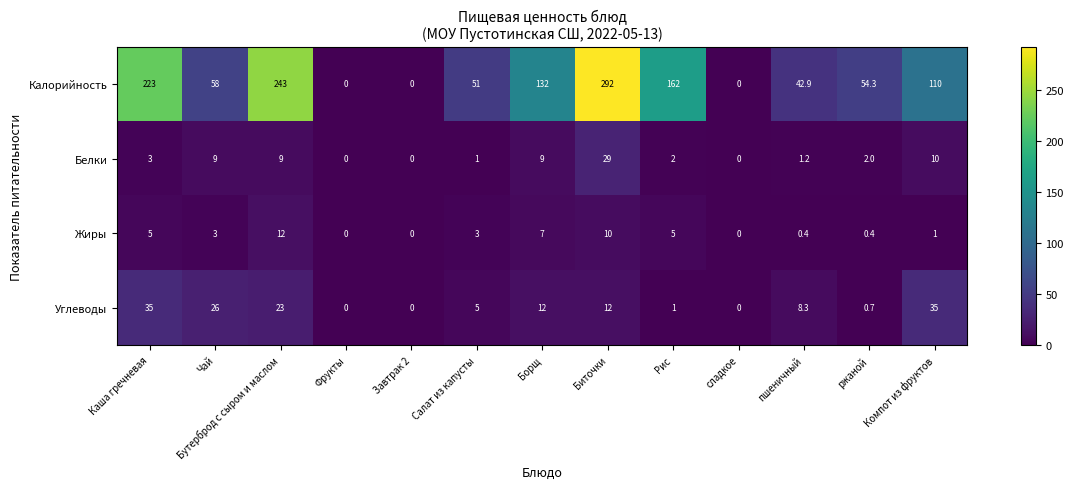

What is the maximum value for Жиры?

12.0